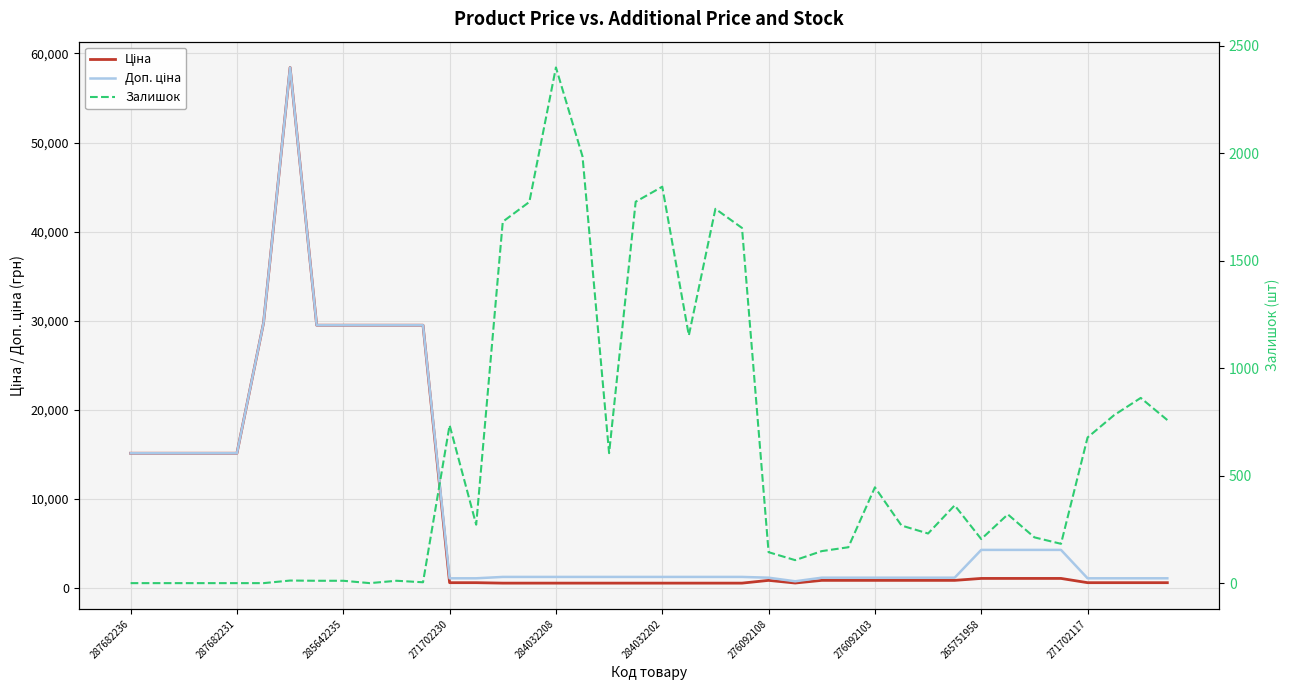

True or false: Ціна has more than 1 points higher than both neighbors.

True